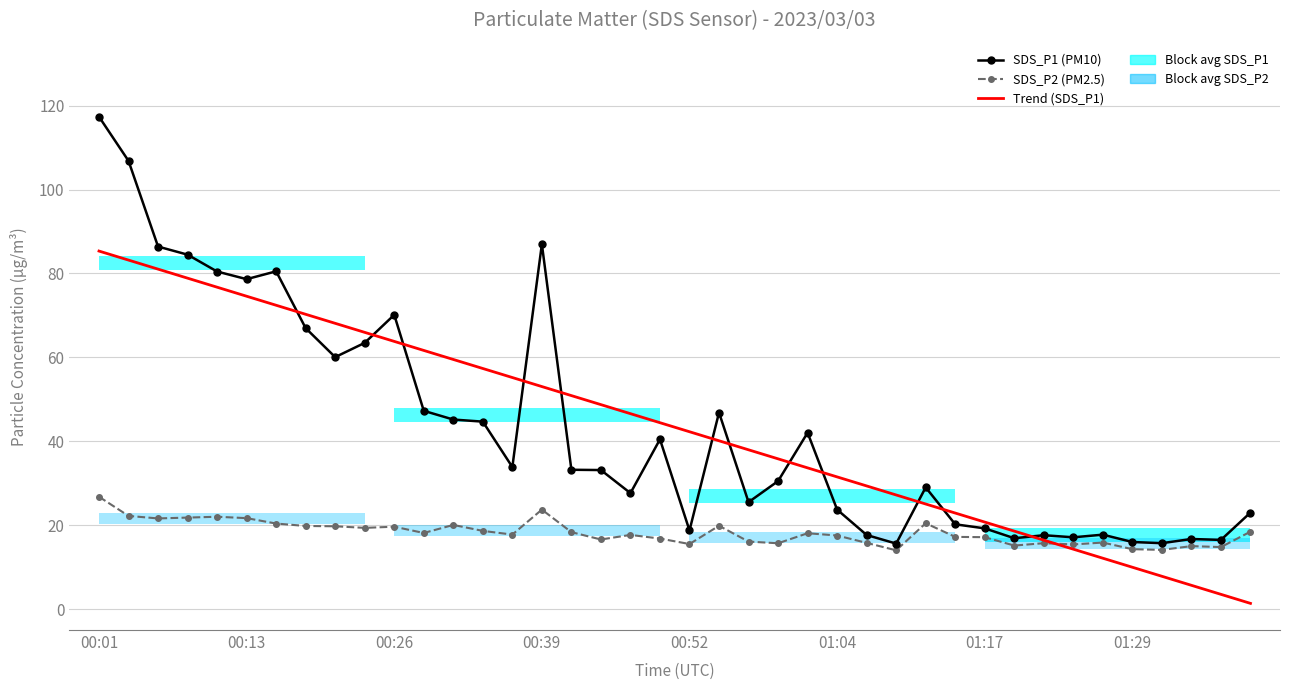

Which series has the widest spread of values?

SDS_P1 (PM10)